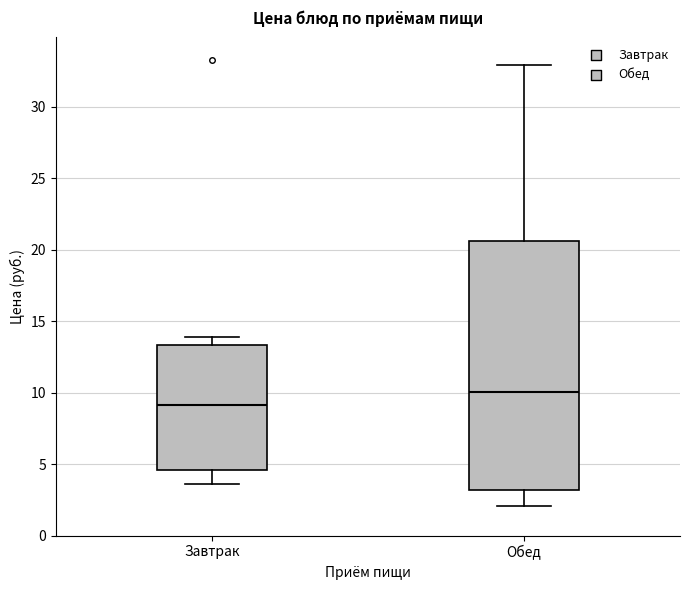

Reading left to right, transcribe this box plot: for each box, give where its median line is, the range the box spans, and where its two whiskers end, as read against the y-axis. The values are not printed on the chart, so give them approximately, as read against the axis.

Завтрак: median 9.0, box 4.5 to 13.5, whiskers 3.5 to 14.0
Обед: median 10.0, box 3.0 to 20.5, whiskers 2.0 to 33.0